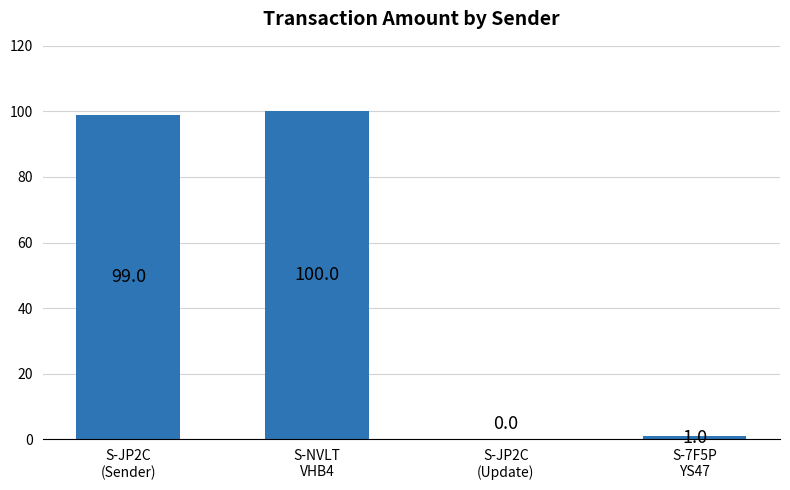

What is the sum of all values?

200